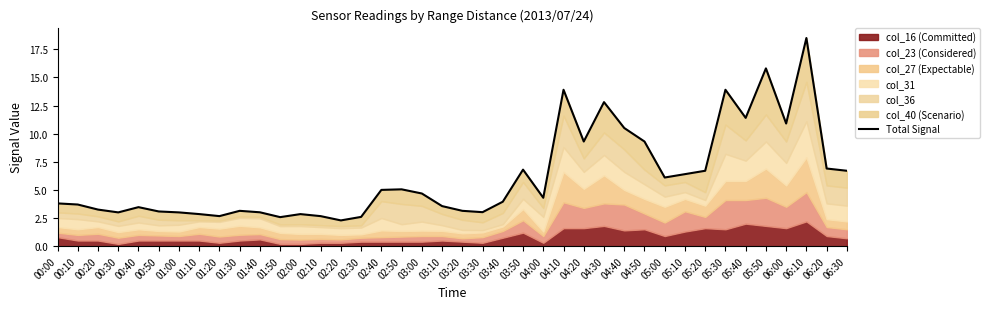

At which label does the data first exceed 4?

02:40